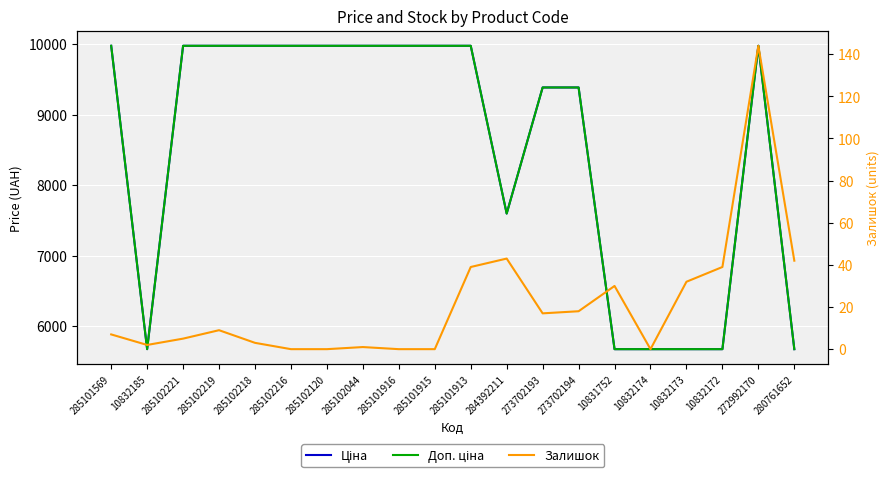

What position from the left is 285102044?

8